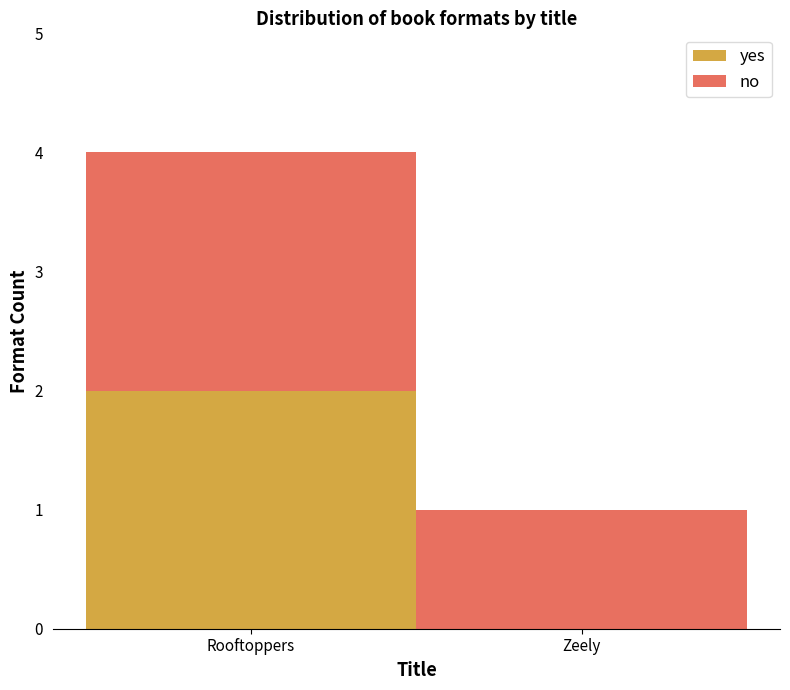

Reading left to right, transcribe the values for yes.

Rooftoppers=2	Zeely=0